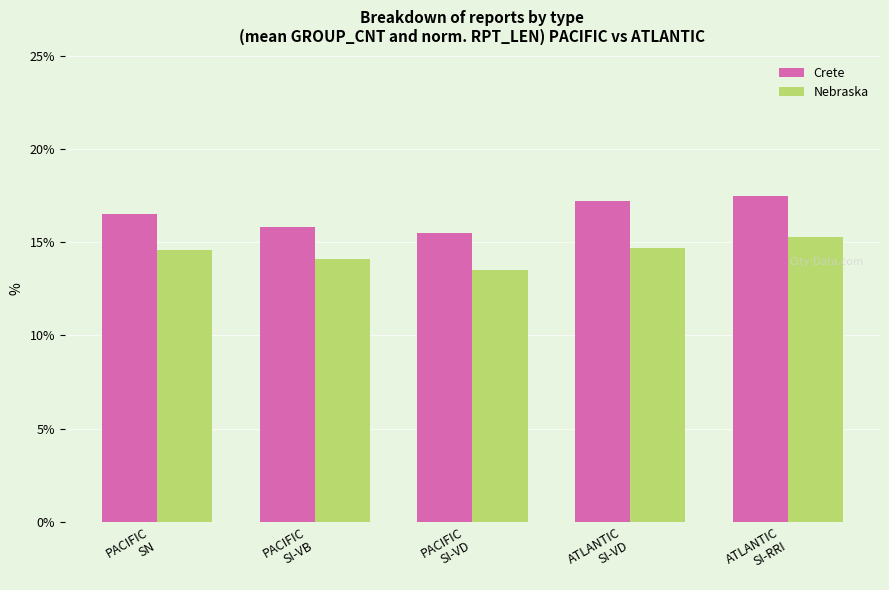

Rank the categories by Crete value from highest to lowest.

ATLANTIC
SI-RRI, ATLANTIC
SI-VD, PACIFIC
SN, PACIFIC
SI-VB, PACIFIC
SI-VD